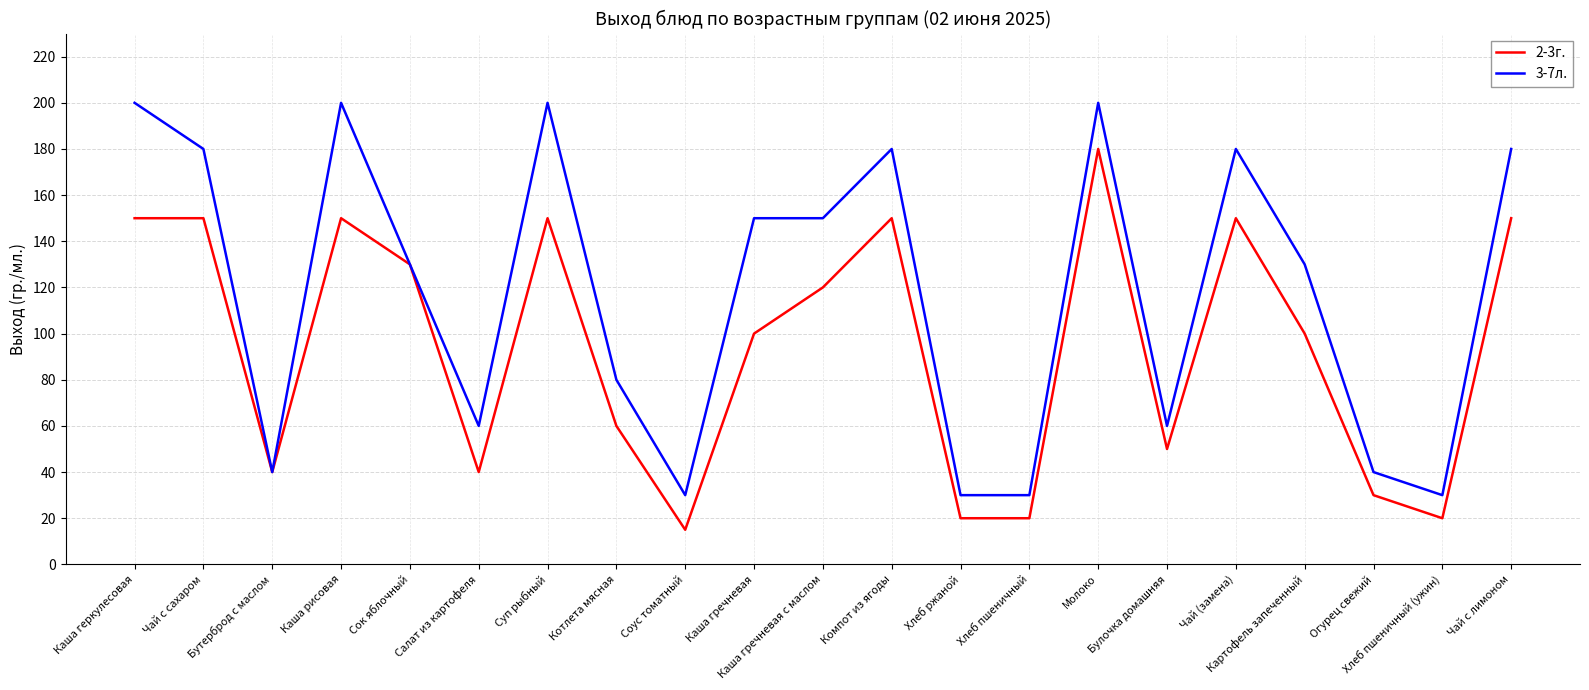

What is the maximum value for 3-7л.?

200